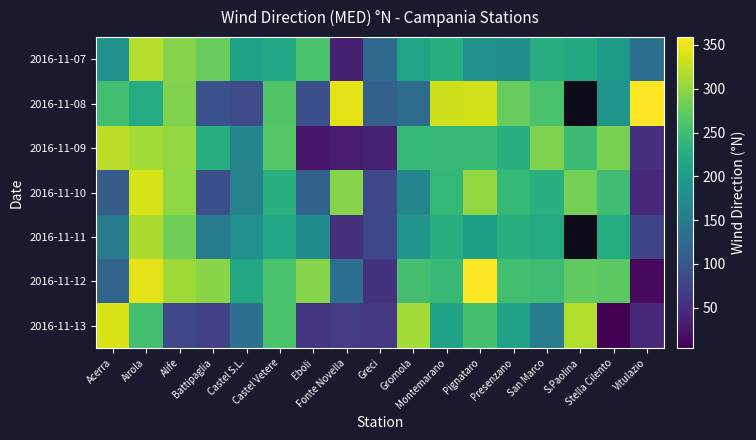

What is the difference between the highest and lowest values at Presenzano?

96.0